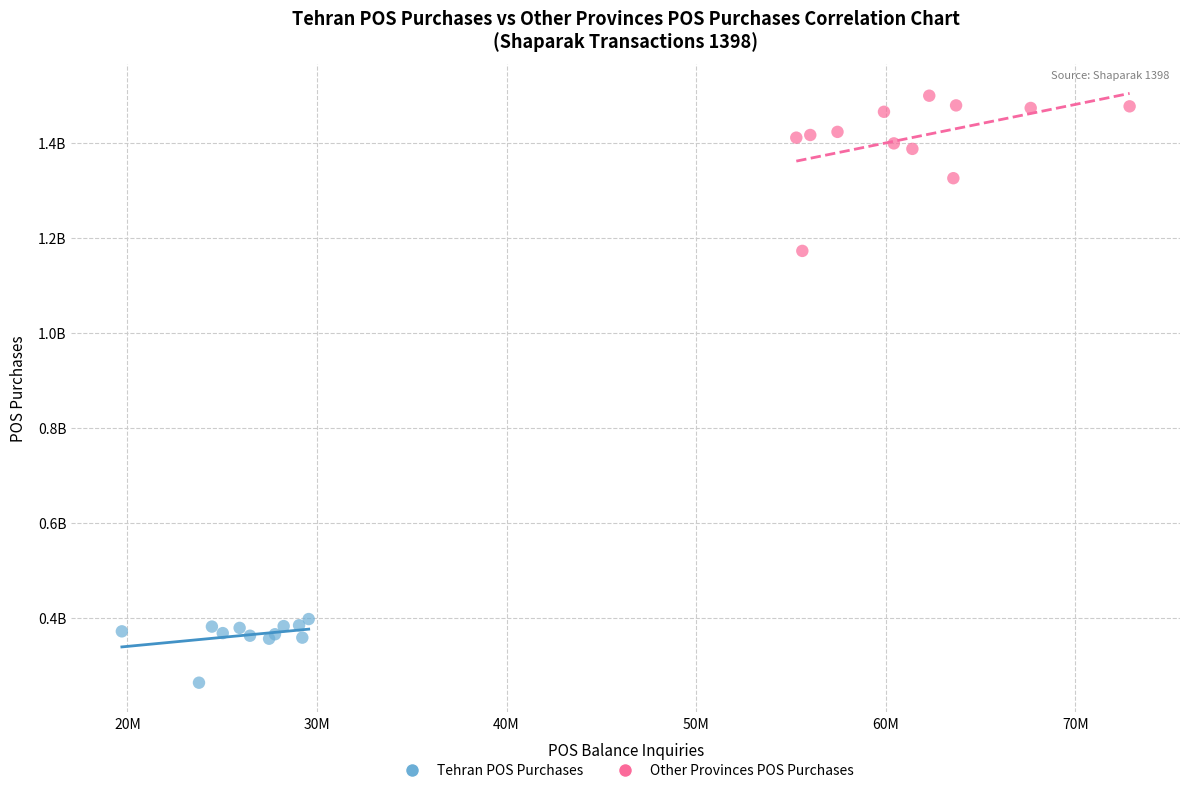

Which series contains the lowest Y value?

Tehran POS Purchases